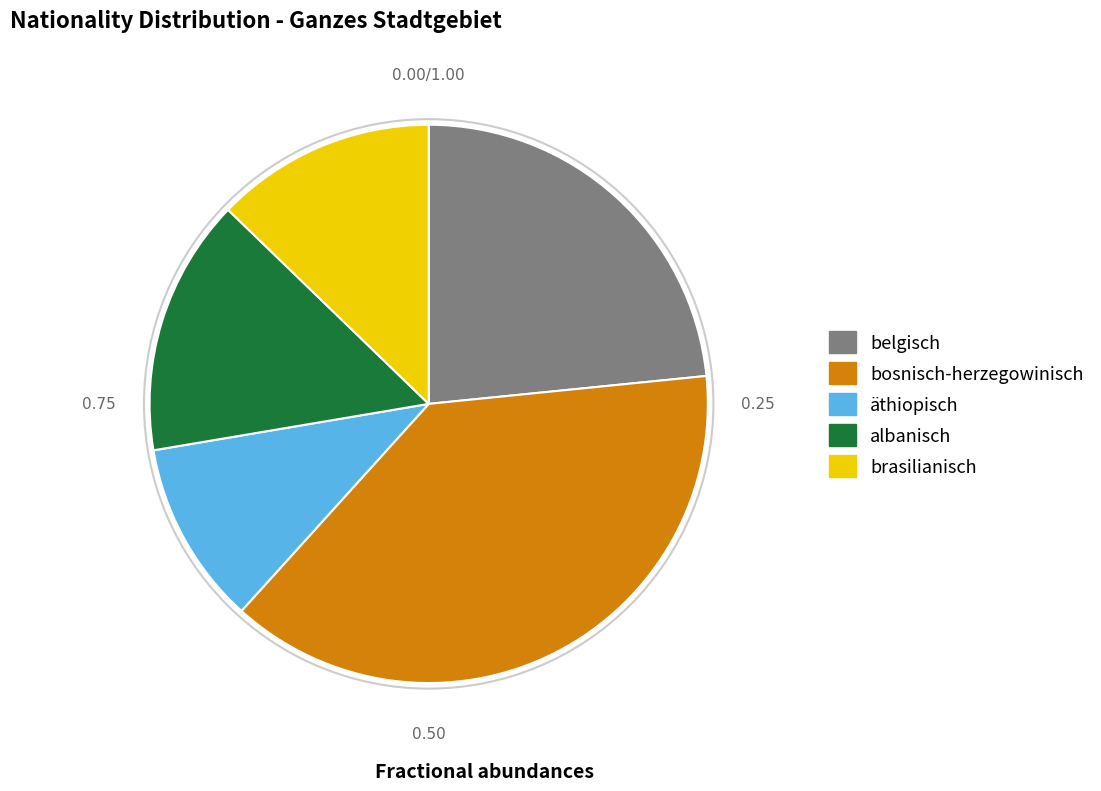

Which category has the smallest portion of the pie?

äthiopisch